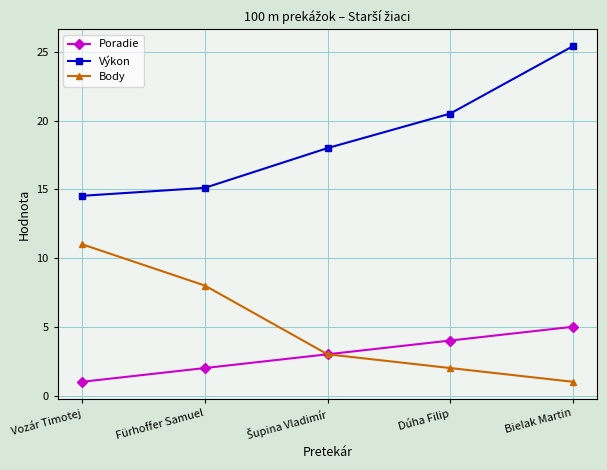

Is it true that Výkon equals 20.5 at Dúha Filip?

True